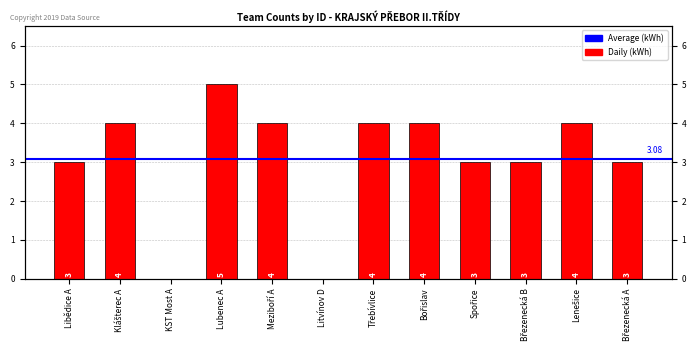

Is it true that the value at Lenešice is 3?

False